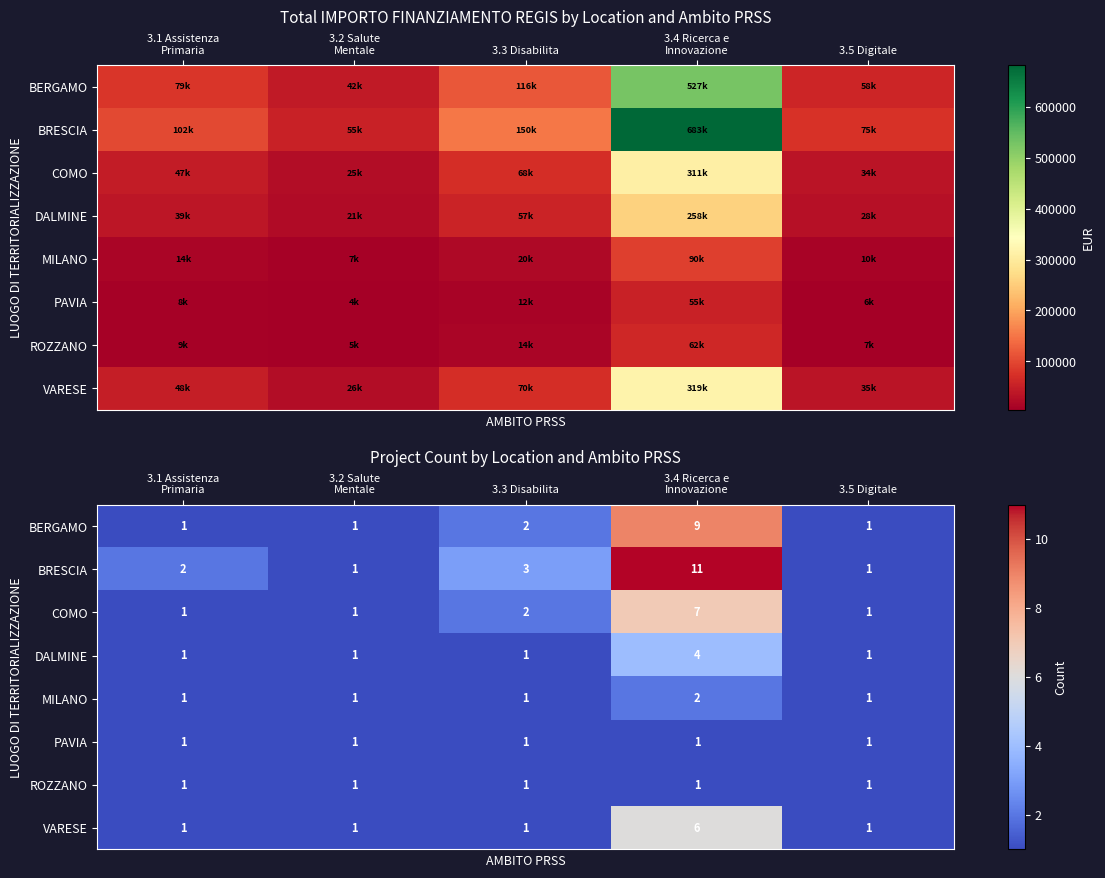

Count the BERGAMO values in the range 1 to 2.

4